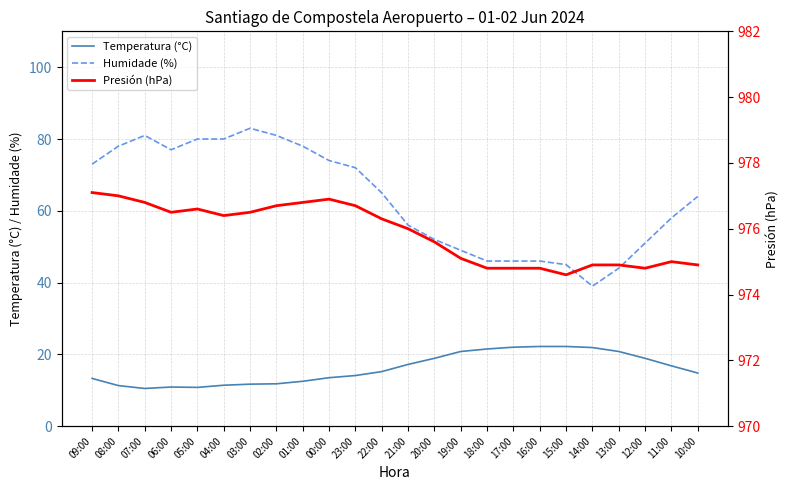

Which category has the lowest value in the Temperatura (°C) series?

07:00